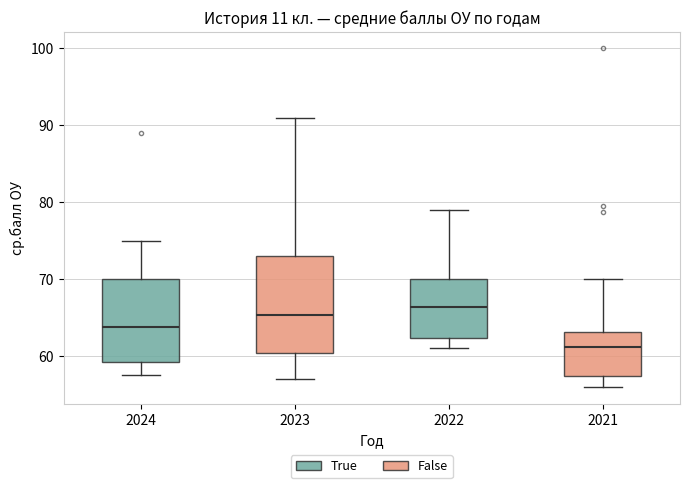

Where is the upper edge of the box at x = 2024 on the y-axis? The values are not printed on the chart, so give them approximately, as read against the axis.

70